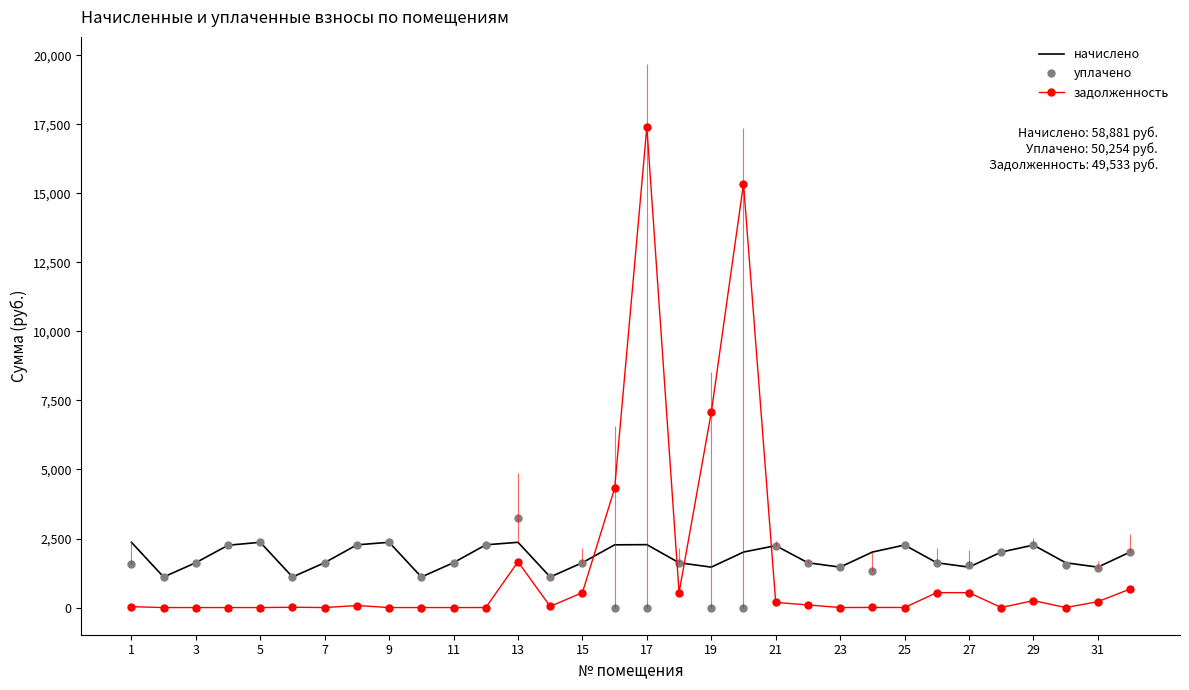

How many times do задолженность and уплачено cross each other?

4